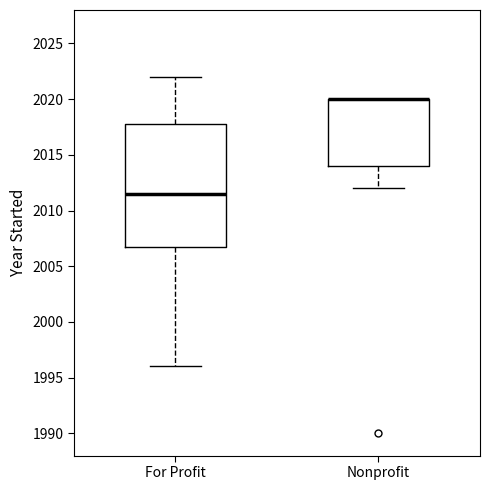

Reading left to right, read every box against the y-axis: the position of its median line, the range the box covers, and the ends of its whiskers. The values are not printed on the chart, so give them approximately, as read against the axis.

For Profit: median 2011.5, box 2007.0 to 2018.0, whiskers 1996.0 to 2022.0
Nonprofit: median 2020.0 (drawn on the box's upper edge), box 2014.0 to 2020.0, whiskers 2012.0 to 2020.0